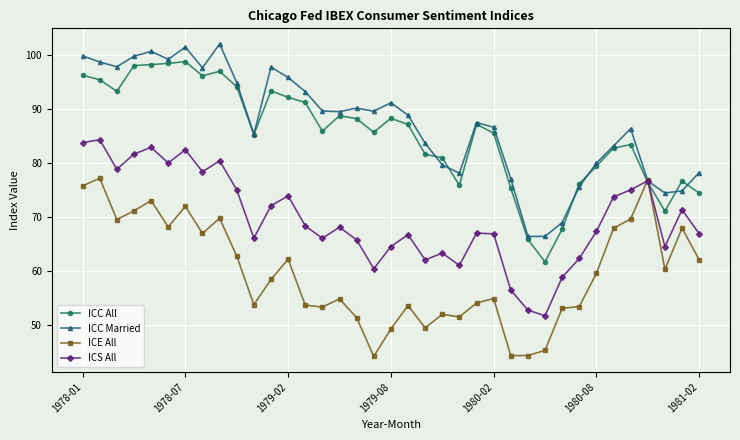

True or false: ICC Married has more than 0 interior local peaks.

True